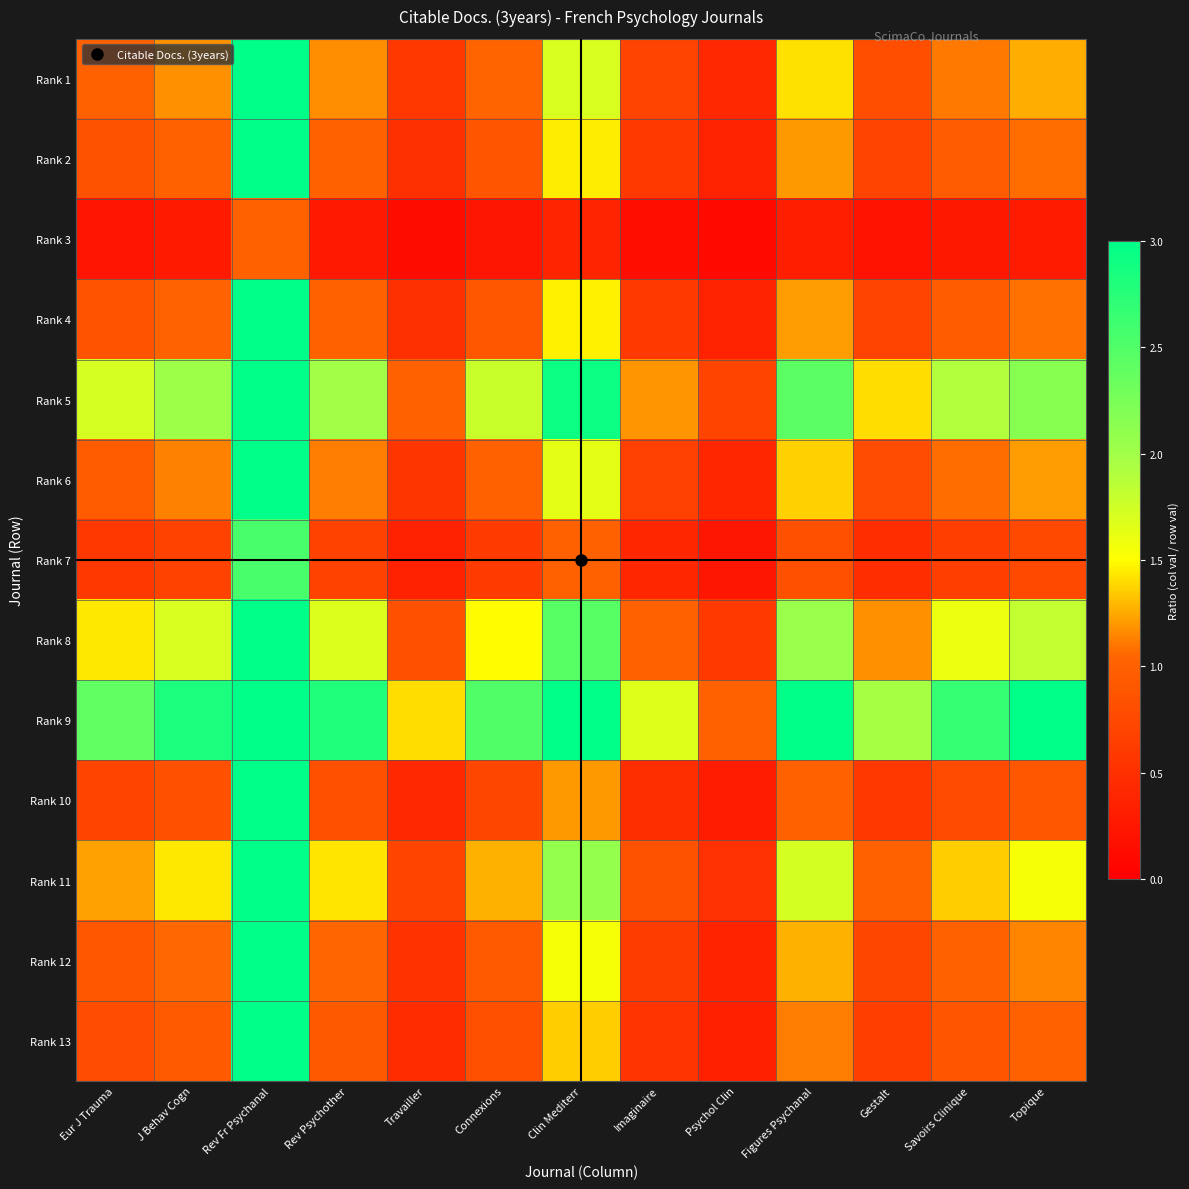

Which series has the widest spread of values?

Rank 9